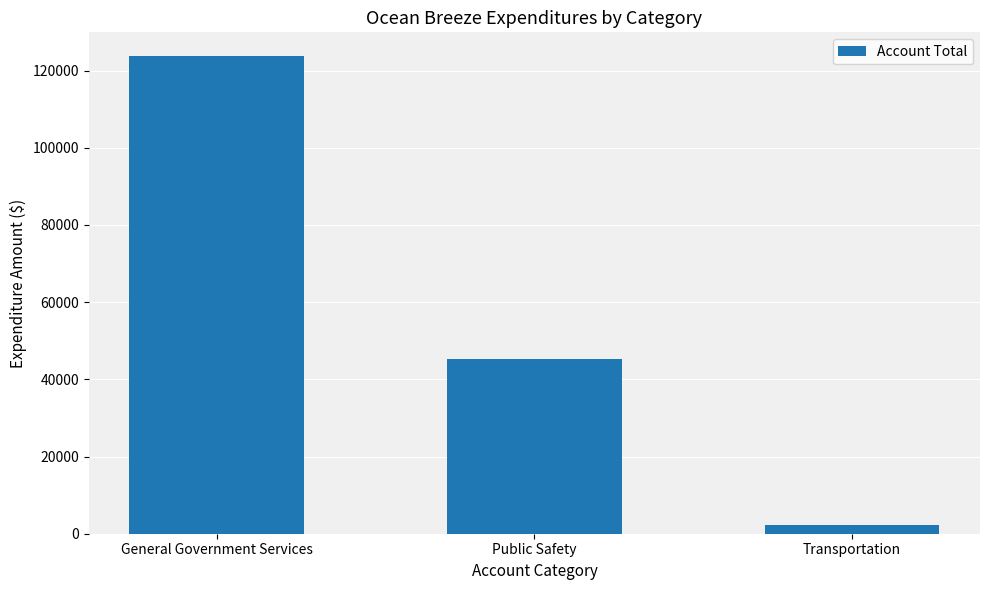

What is the label of the 1st bar from the right?

Transportation